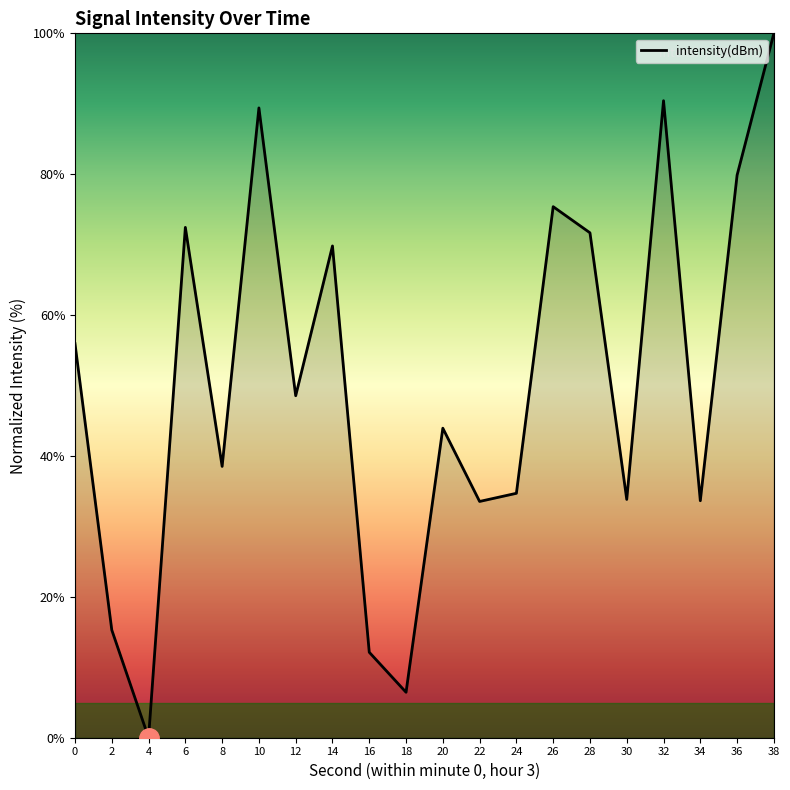

Is it true that the value at 0 is 78.3?

False